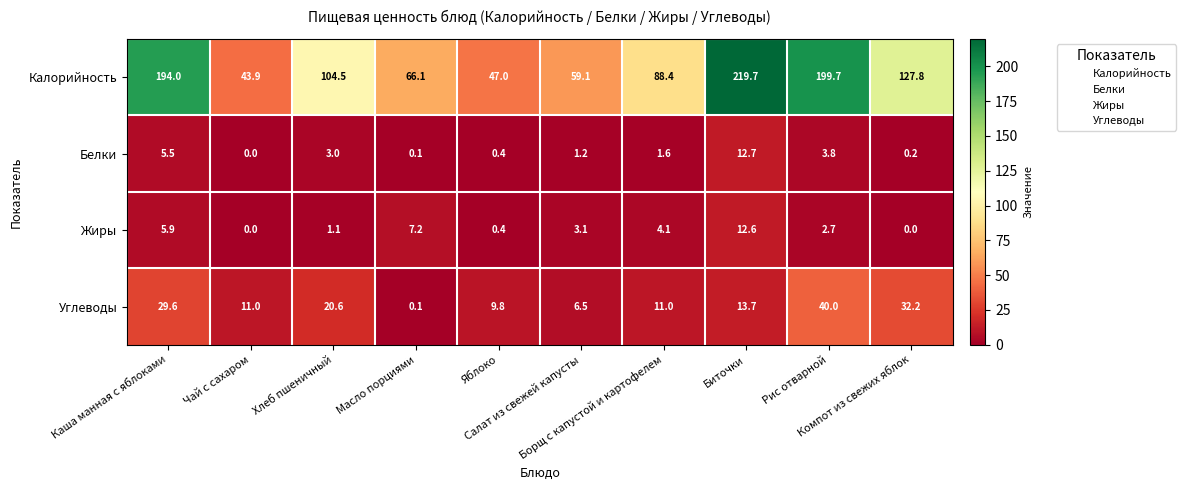

At how many categories does at least one series exceed 154?

3